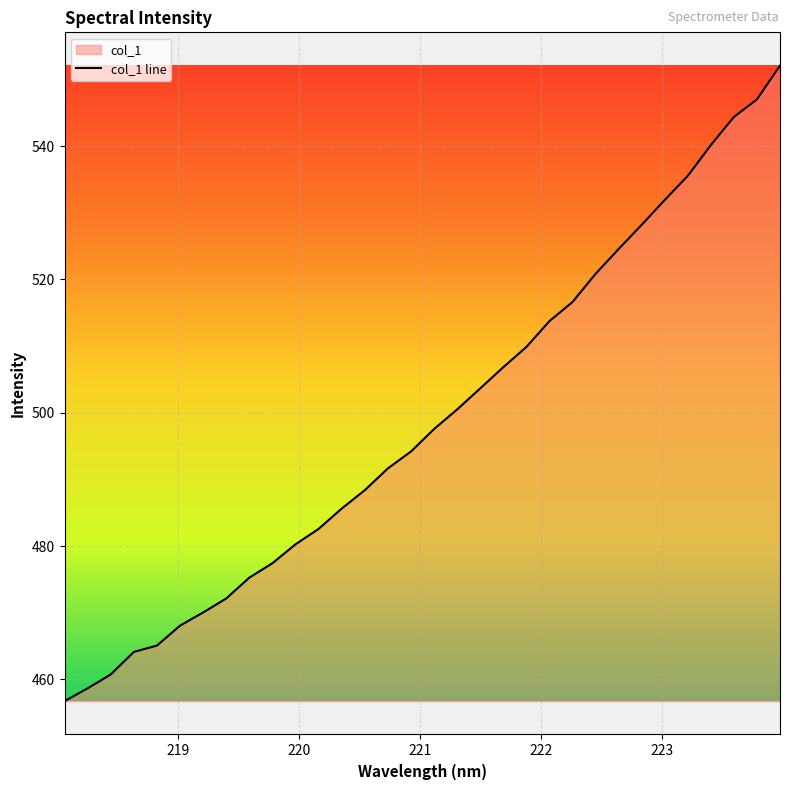

What is the average value?

498.9